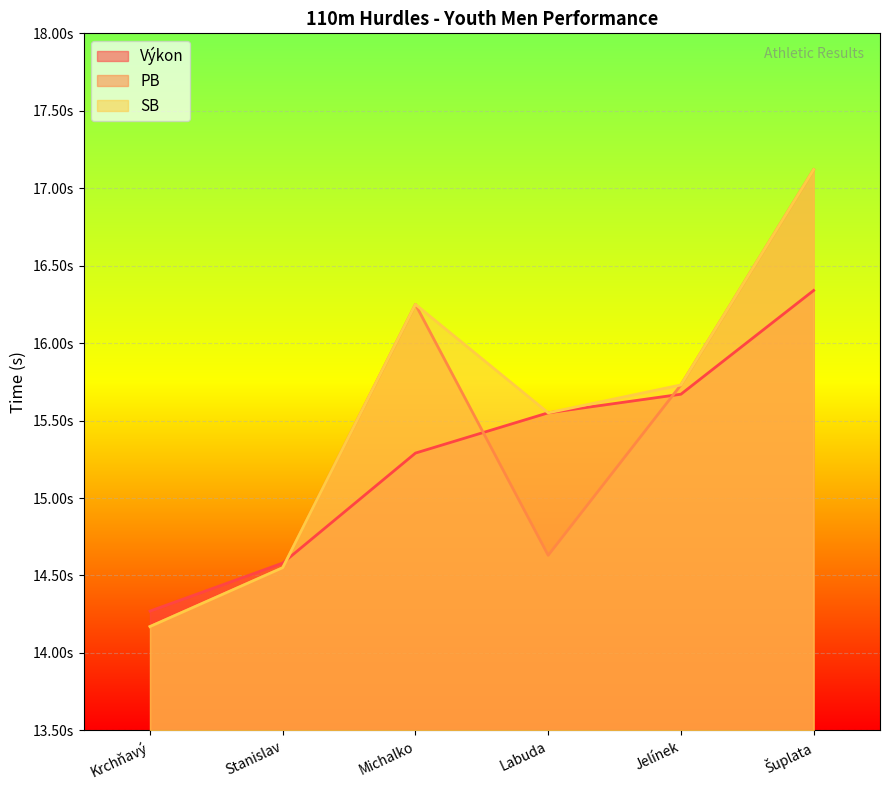

True or false: PB and Výkon cross at least once.

True